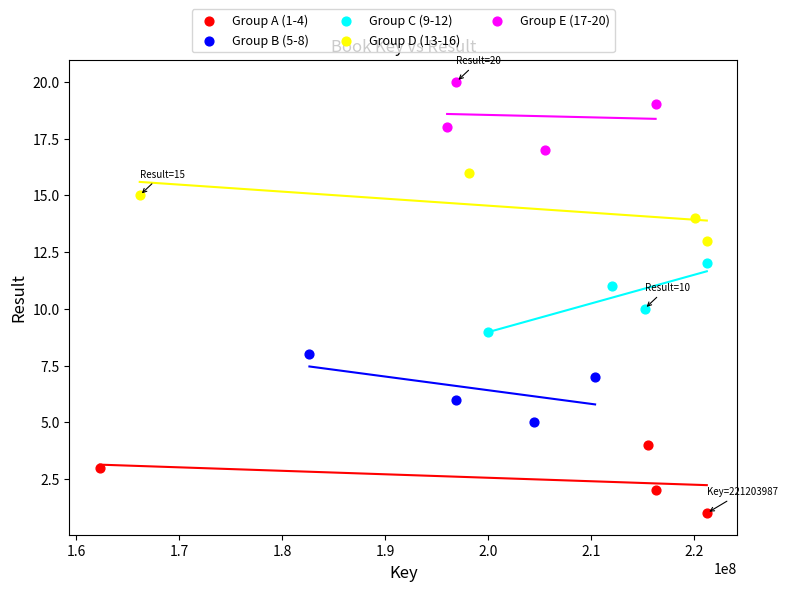

What are all the series names shown in the legend?

Group A (1-4), Group B (5-8), Group C (9-12), Group D (13-16), Group E (17-20)